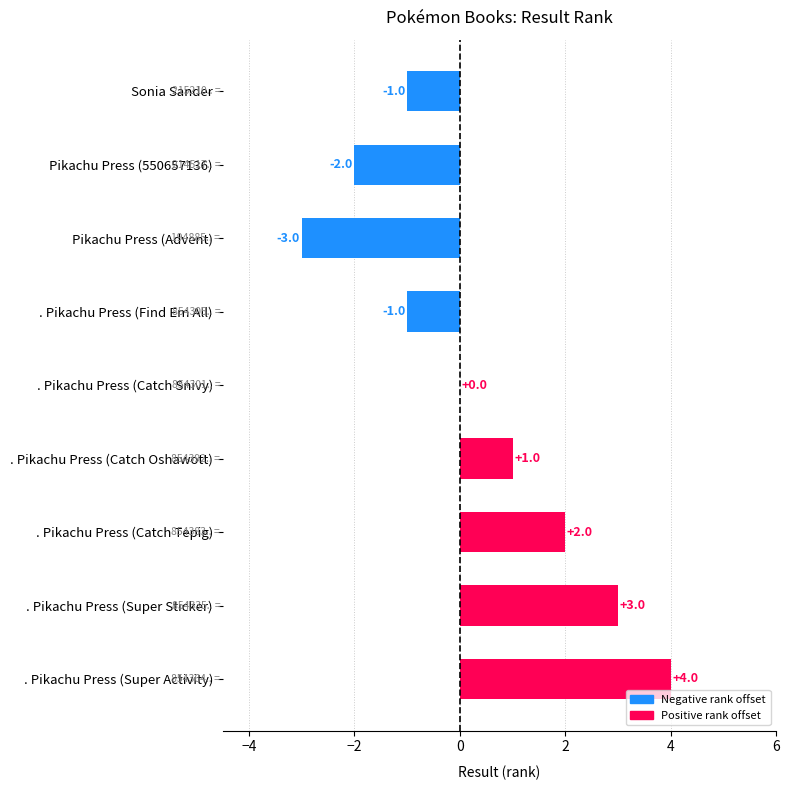

What is the sum of all values?

3